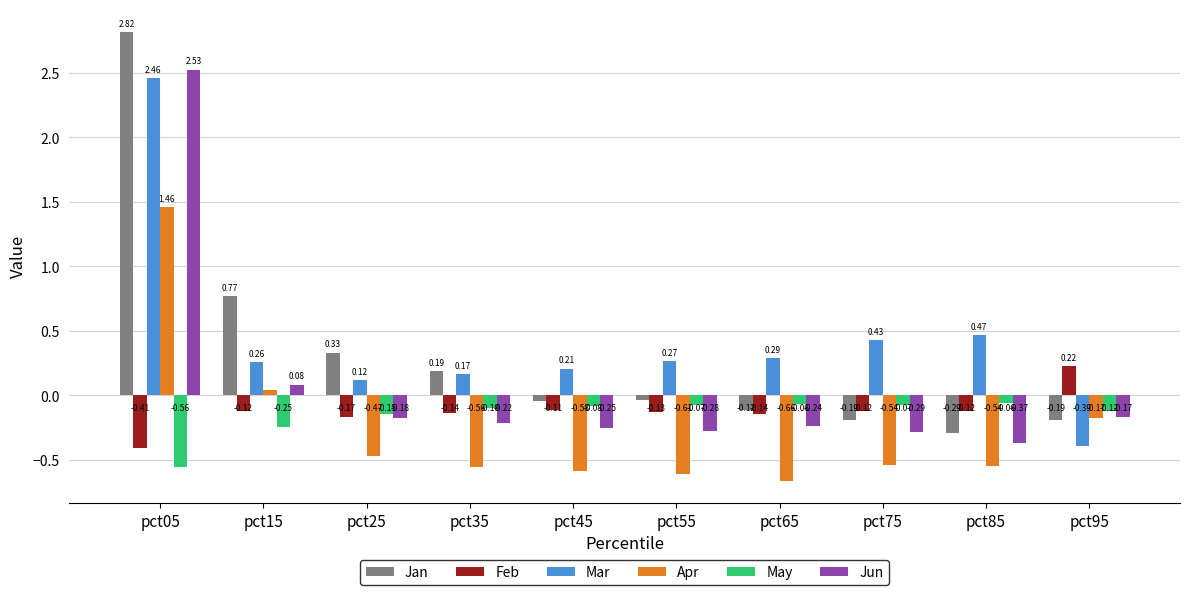

Is it true that Jan equals -0.1 at pct65?

True